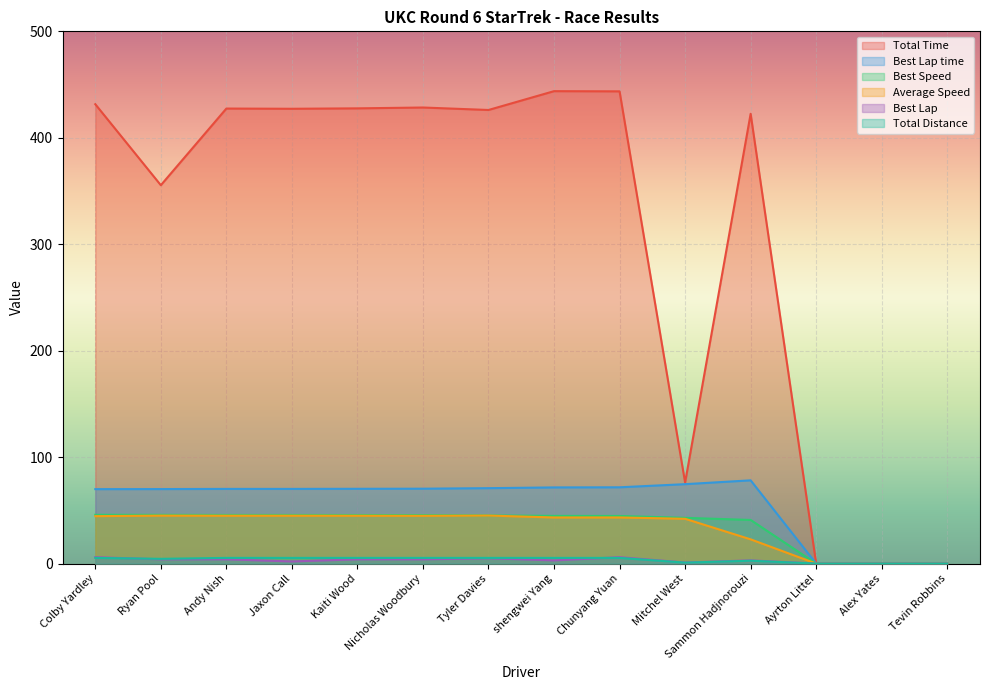

List the series in order of their peak value, lowest first.

Total Distance, Best Lap, Average Speed, Best Speed, Best Lap time, Total Time